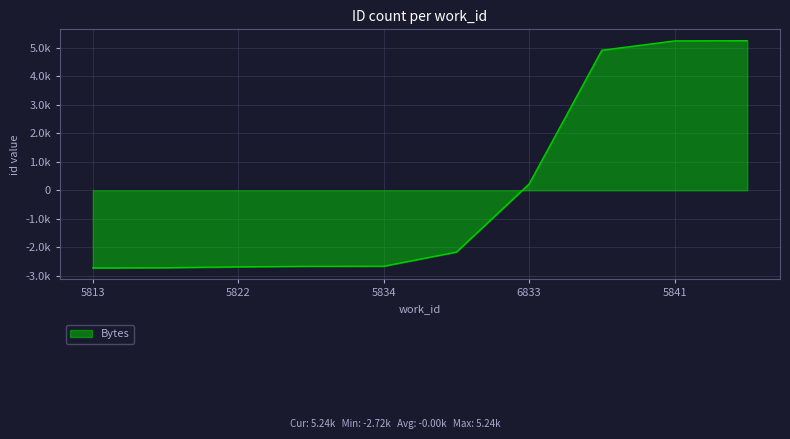

Does the chart have visible grid lines?

Yes